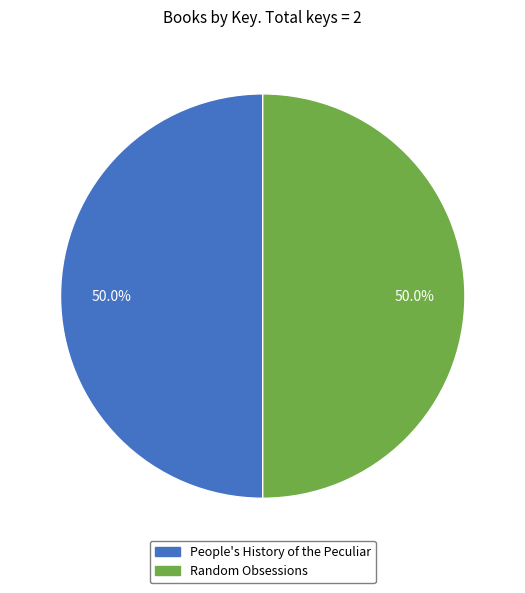

Approximately how many times larger is the value at People's History of the Peculiar compared to Random Obsessions?

1.0